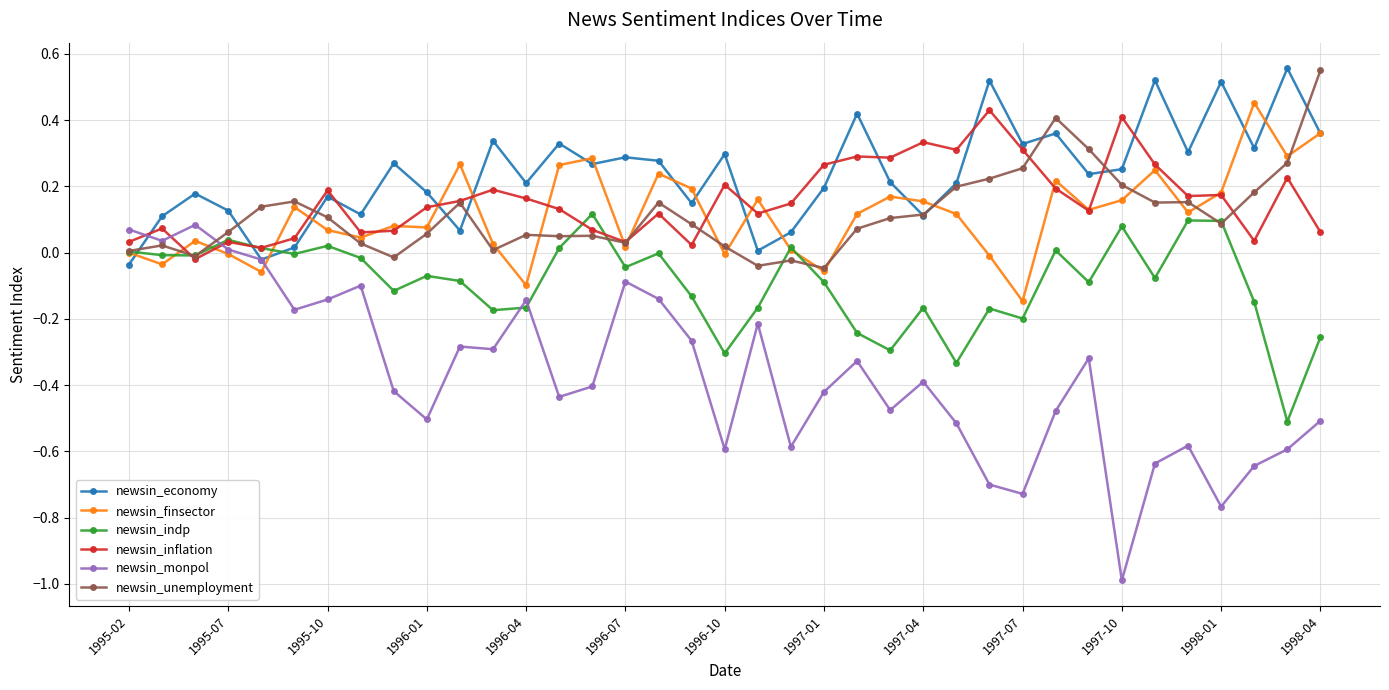

How many values in newsin_inflation are below zero?

1